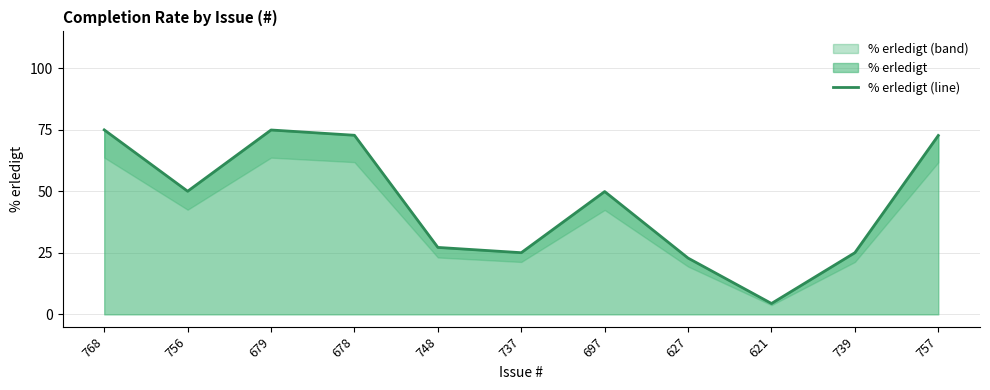

Reading left to right, what are all the values shown in this chart?

75.0	50.0	74.9	72.8	27.2	25.1	49.9	22.9	4.4	25.1	72.7